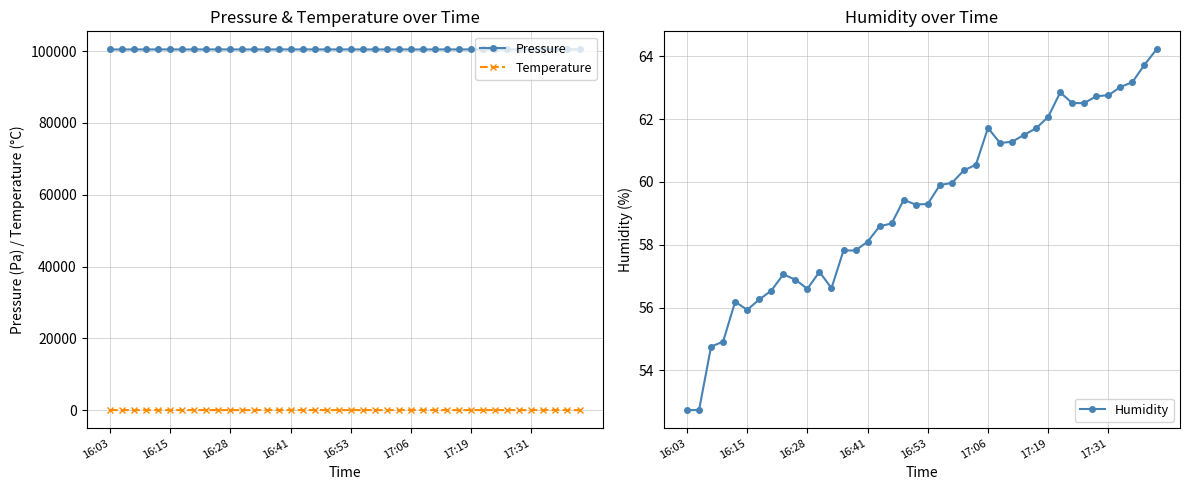

True or false: Pressure and Temperature cross at least once.

False